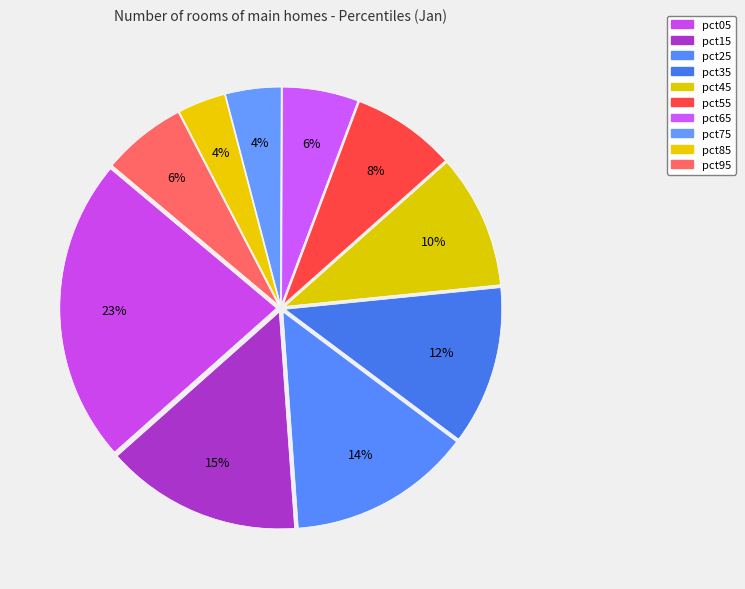

To the nearest percent, what portion does pct65 represent?

6%